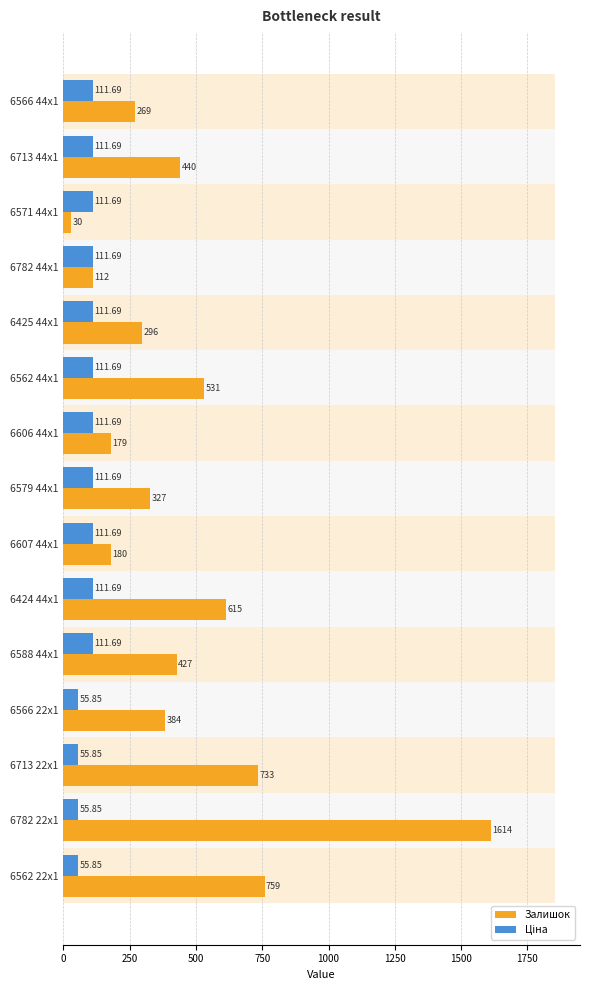

Which series has the largest total across all categories?

Залишок